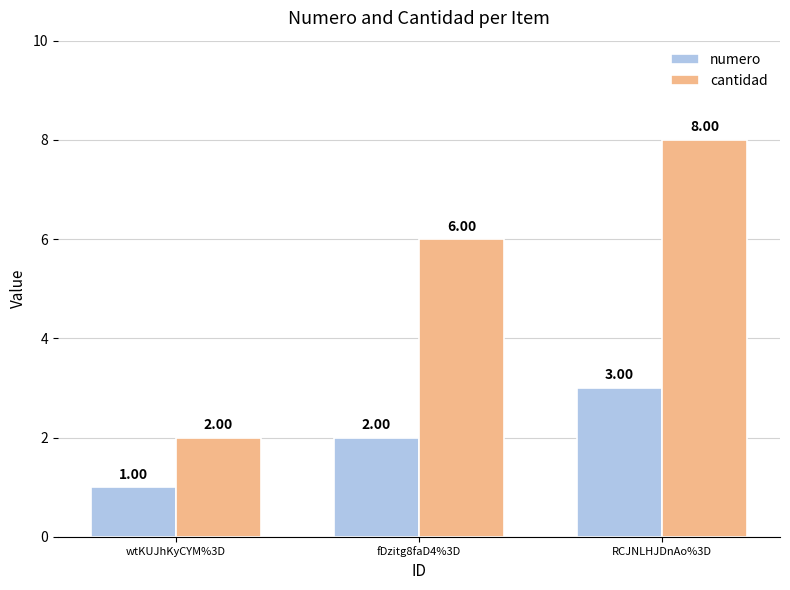

What is the minimum value for numero?

1